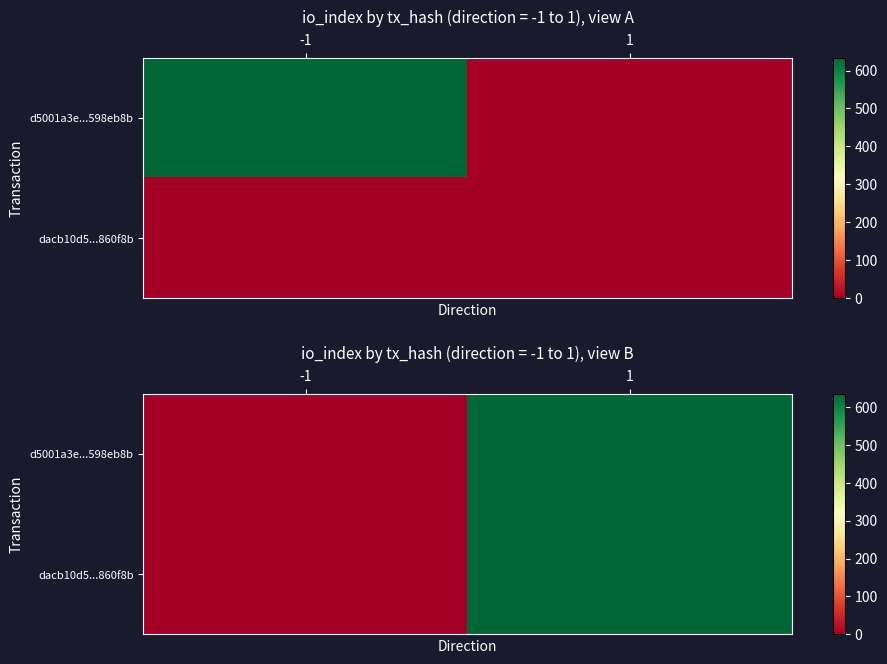

At how many categories does at least one series exceed 489?

1